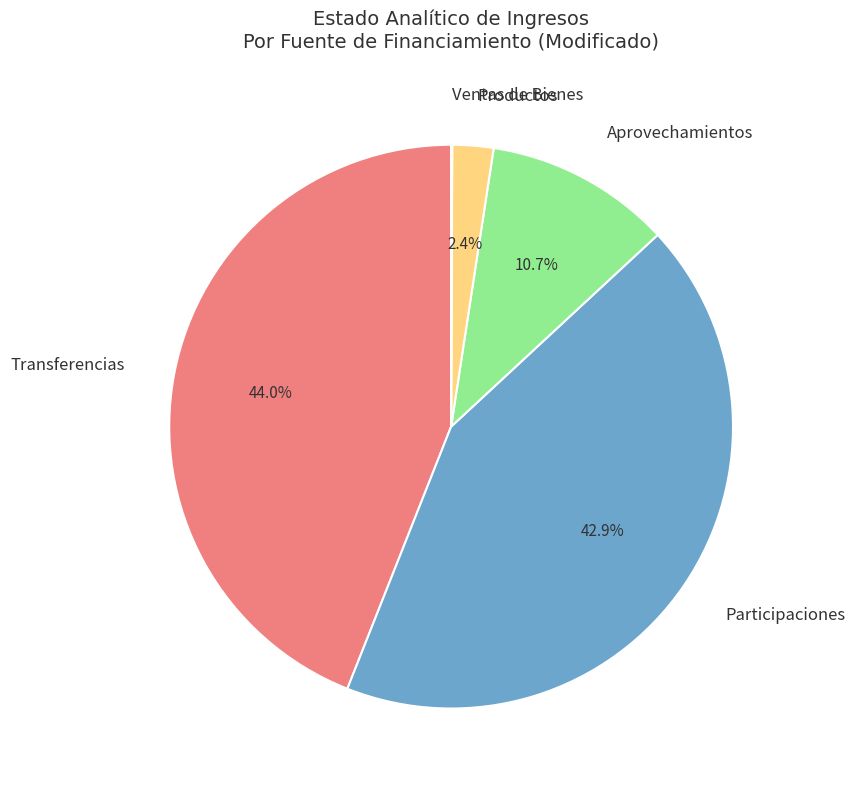

What is the total percentage of Productos and Transferencias?

46.4%